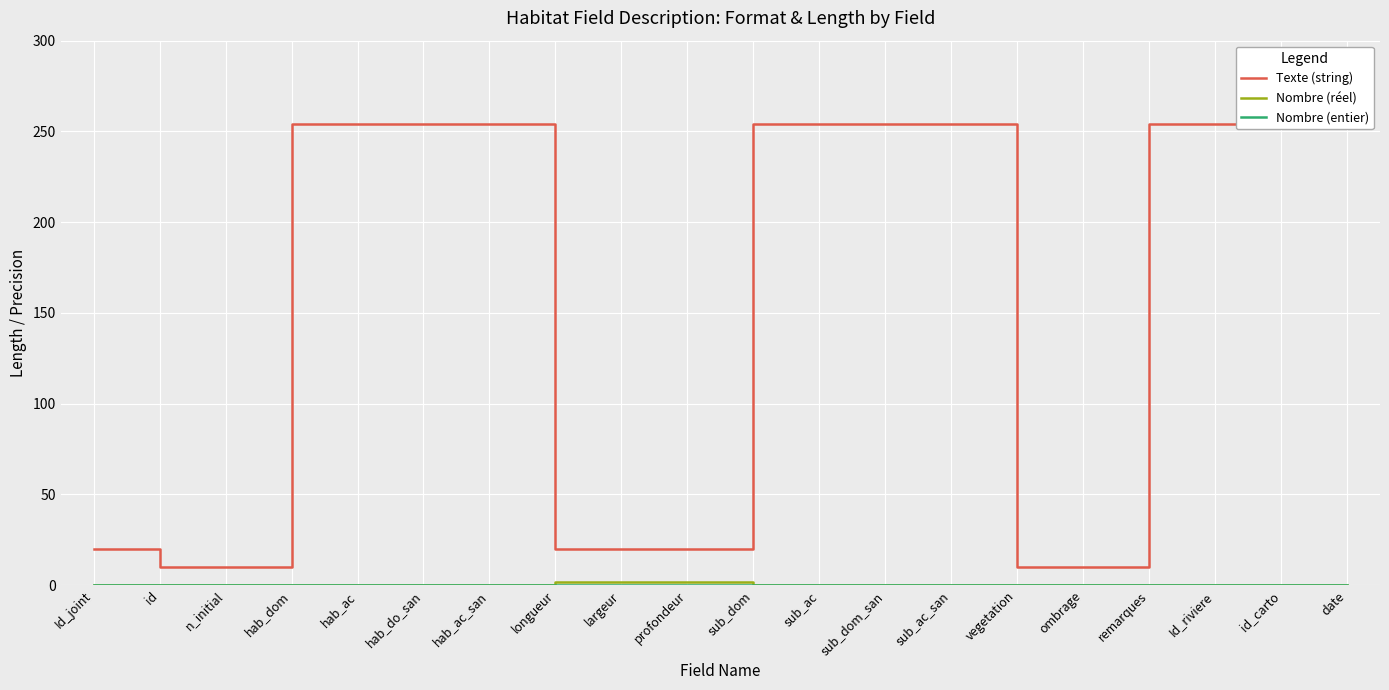

How many categories are shown in the chart?

20